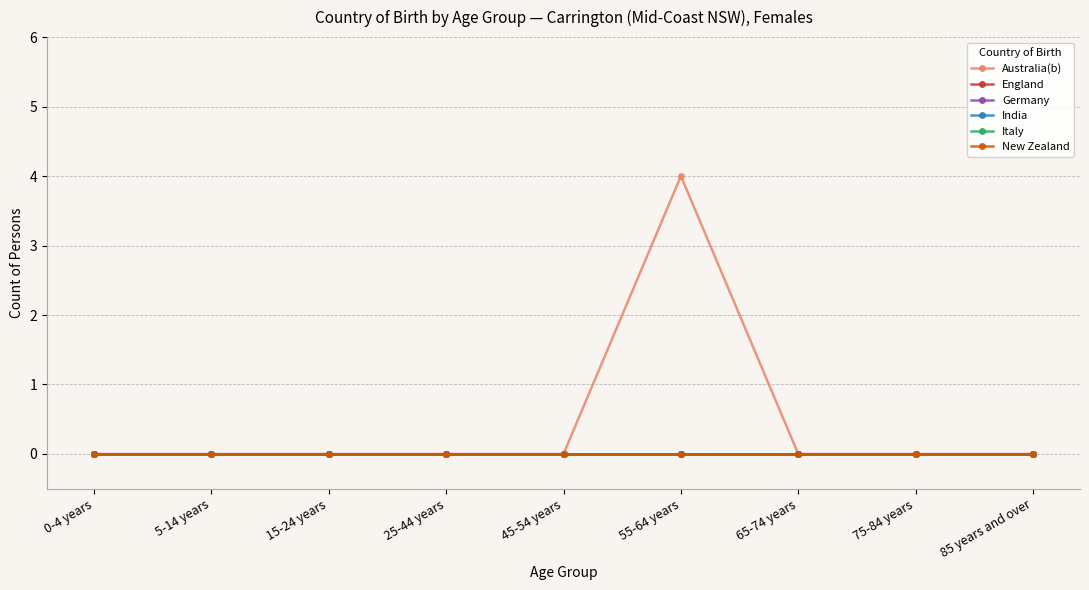

How many lines are shown in the chart?

6